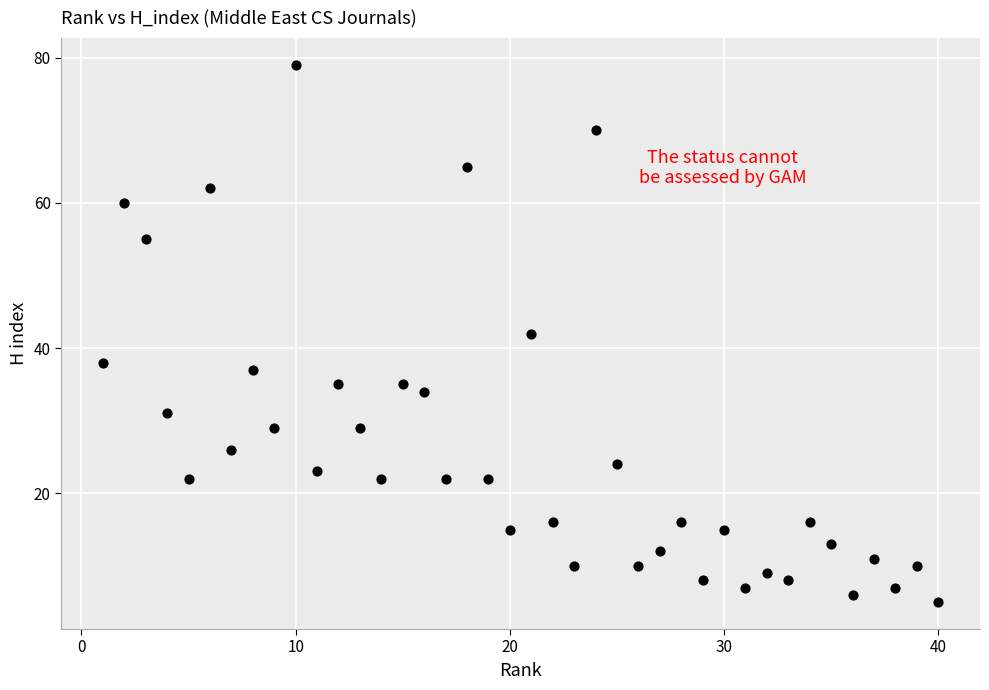

What is the range of X values (max minus min)?

39